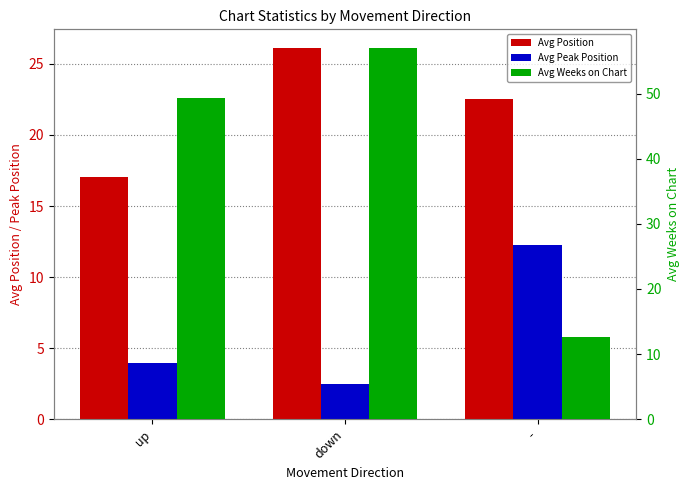

Reading left to right, list all the values displayed in this chart.

Avg Position: up=17.1	down=26.1	-=22.5
Avg Peak Position: up=4.0	down=2.5	-=12.2
Avg Weeks on Chart: up=49.4	down=57.0	-=12.6